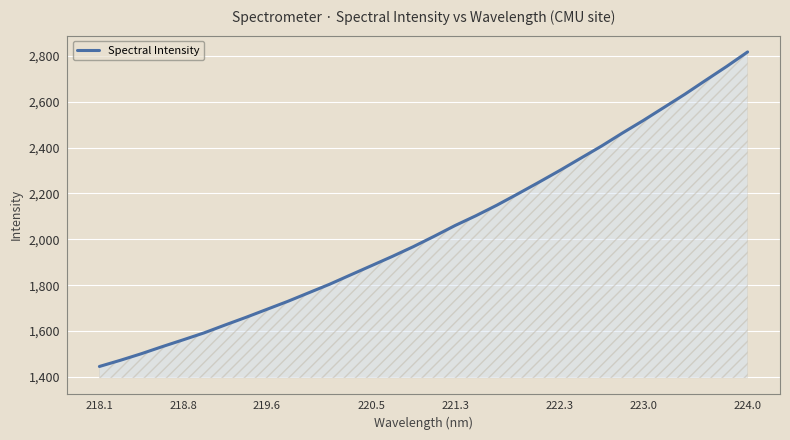

What is the maximum value shown in the chart?

2817.3